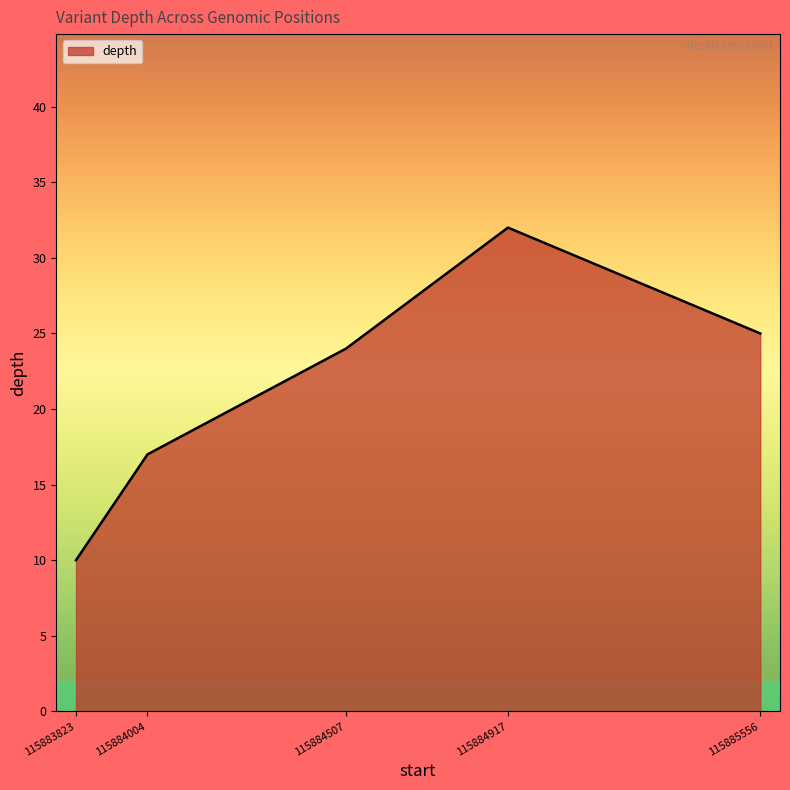

Which label corresponds to the largest value in the chart?

115884917